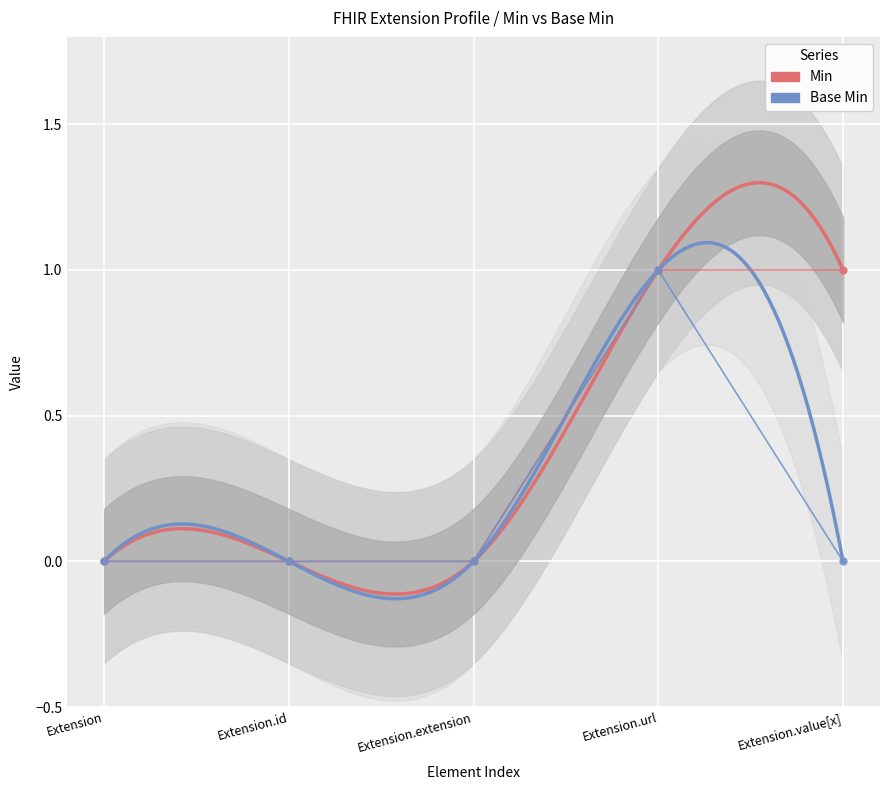

At which category is the sum across all series the highest?

Extension.url